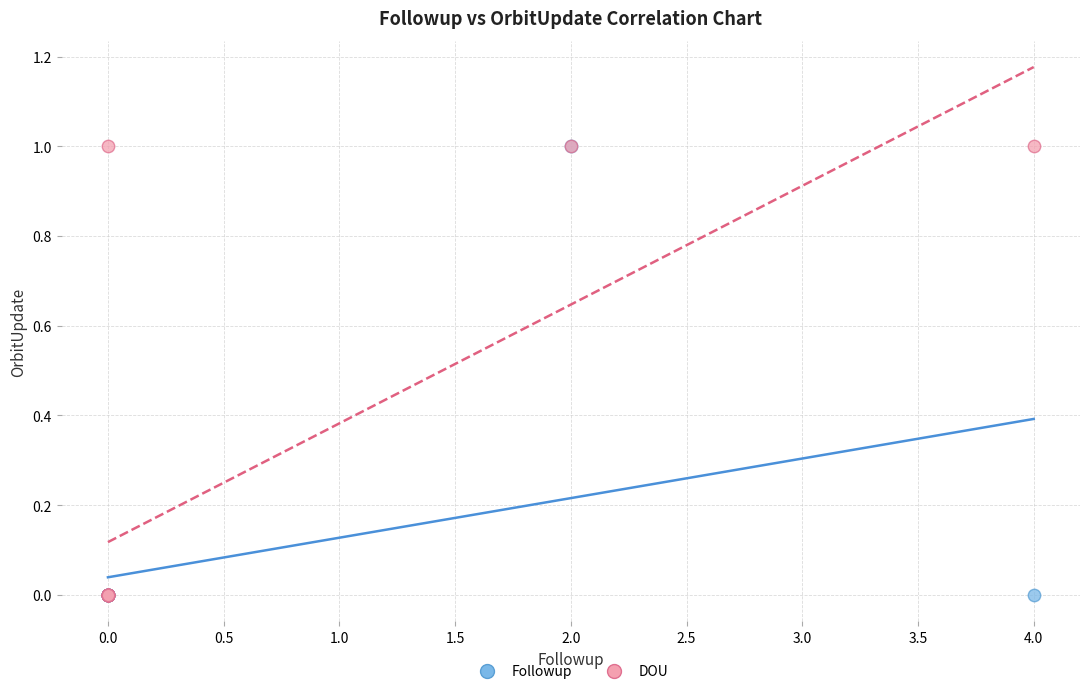

What are all the series names shown in the legend?

Followup, DOU